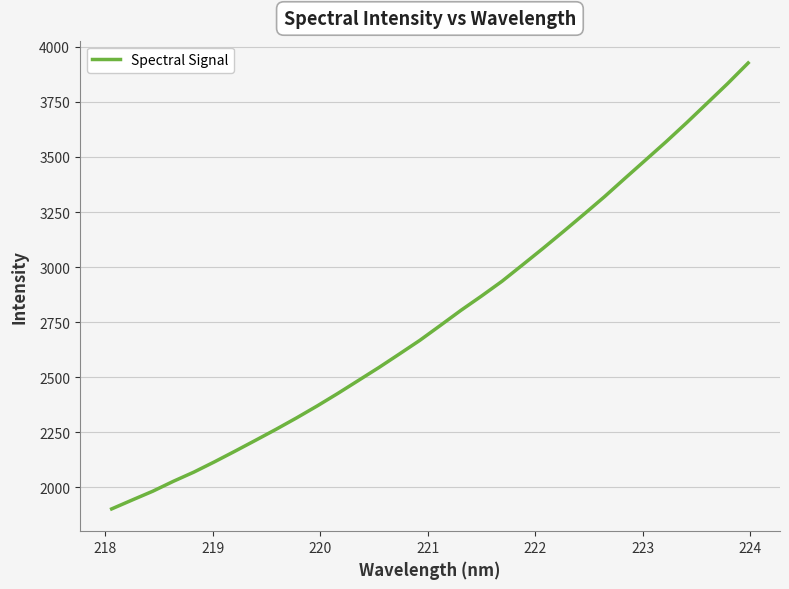

What is the difference between the maximum and minimum values?

2025.1